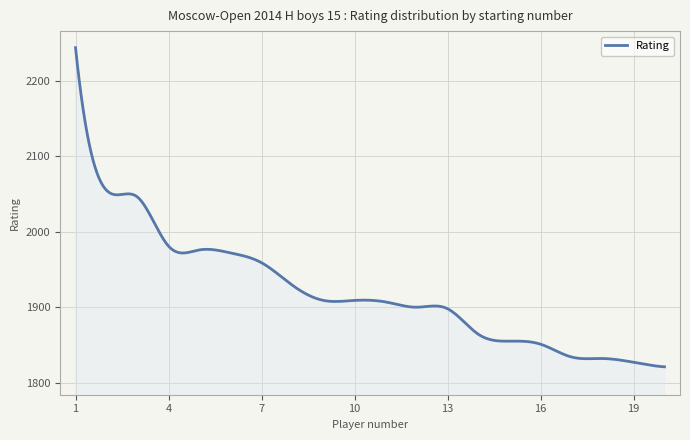

What is the smallest value displayed?

1821.0